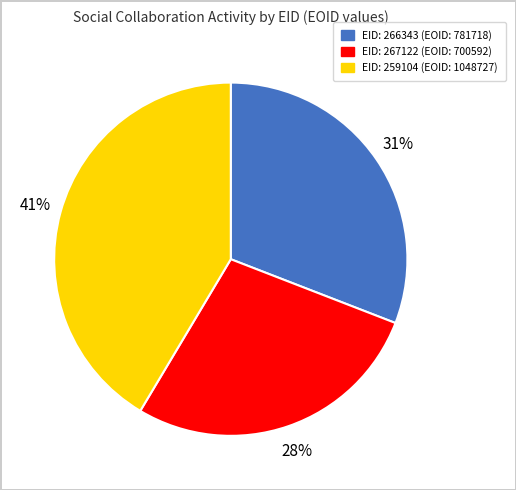

Does any single category account for the majority?

No